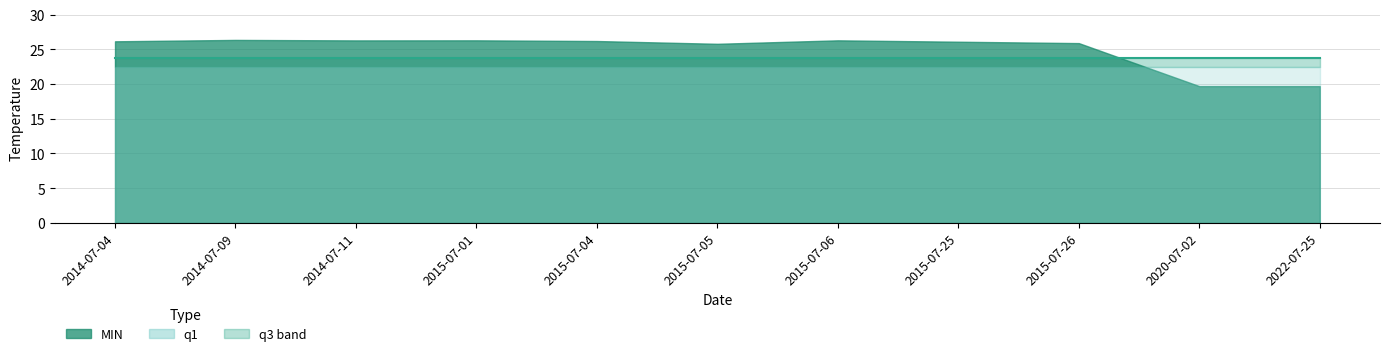

How many interior local valleys does the MIN series have?

2